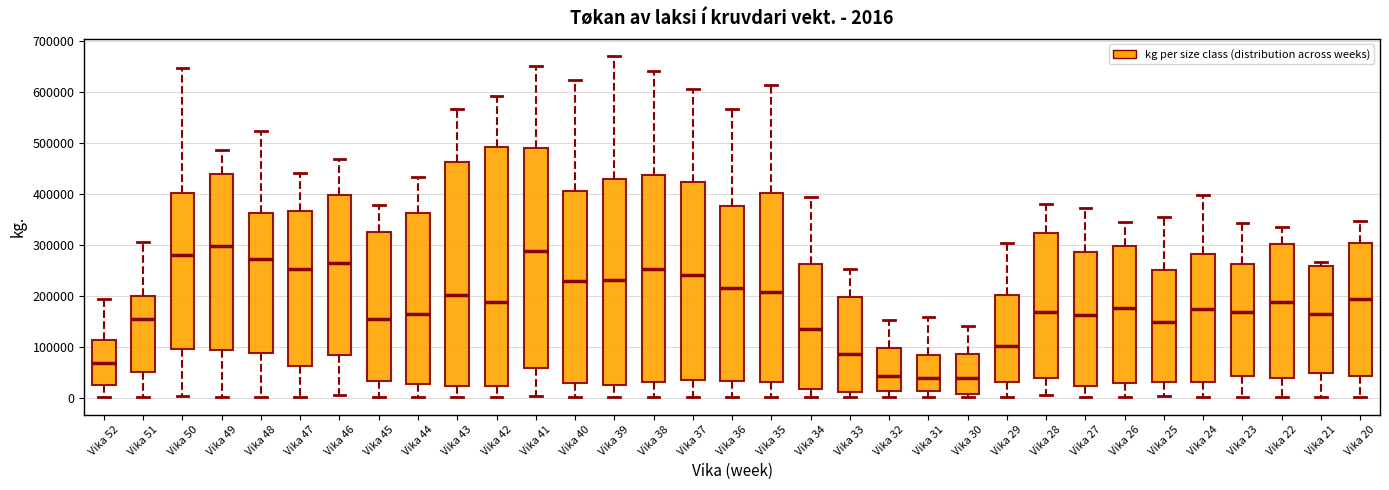

Which box's median line is the highest?

Vika 49